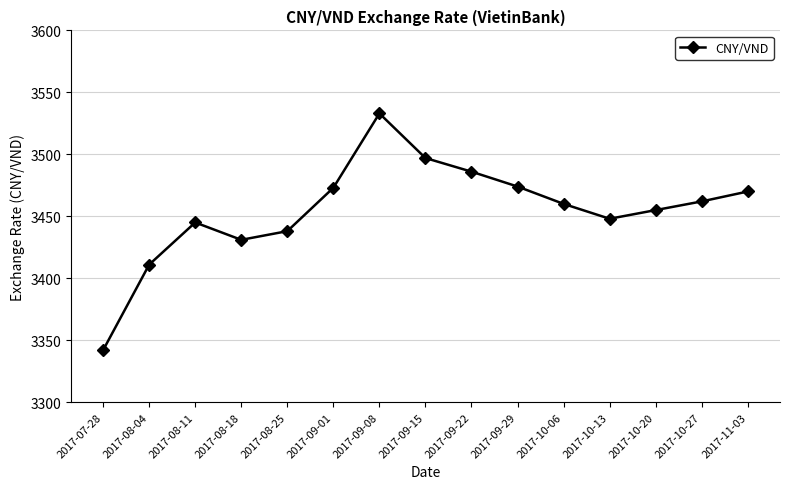

True or false: there are more than 2 points higher than both neighbors.

False